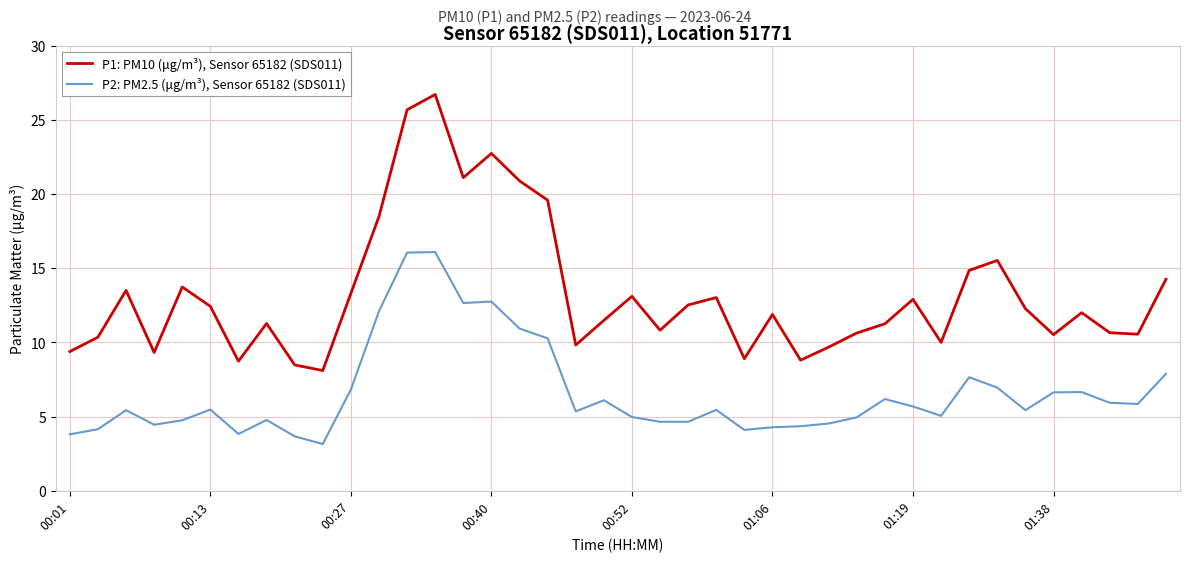

Which series has the largest range (max minus min)?

P1: PM10 (μg/m³), Sensor 65182 (SDS011)